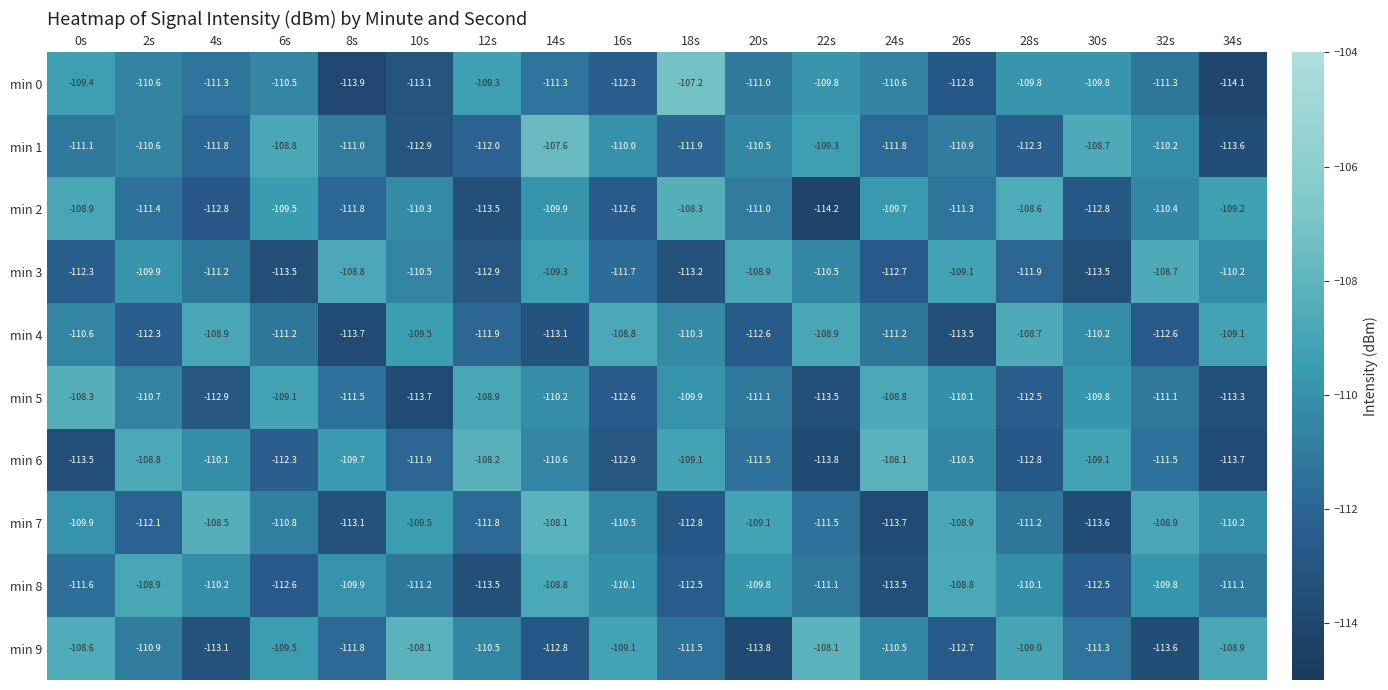

At which label does min 0 first exceed -110?

0s